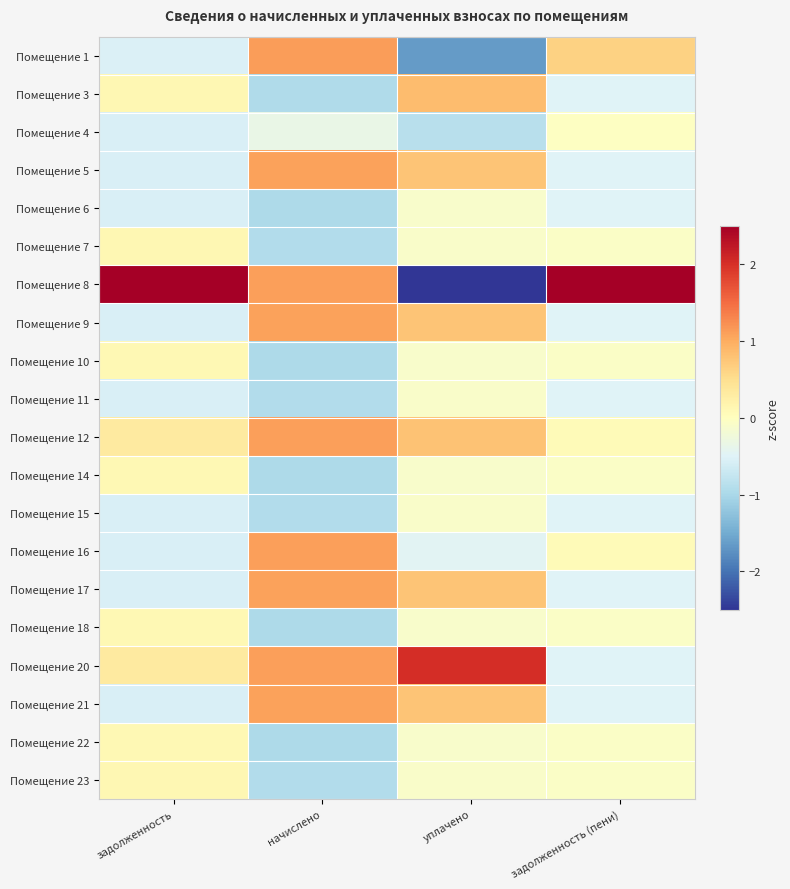

What is the maximum value shown in the chart?

4.2